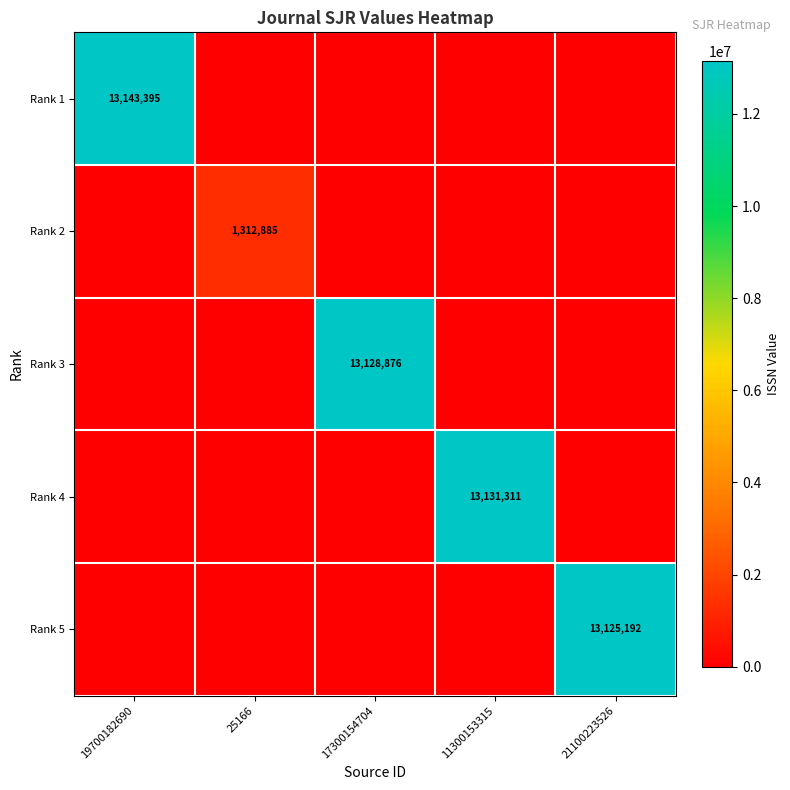

Count the number of data series in this chart.

5